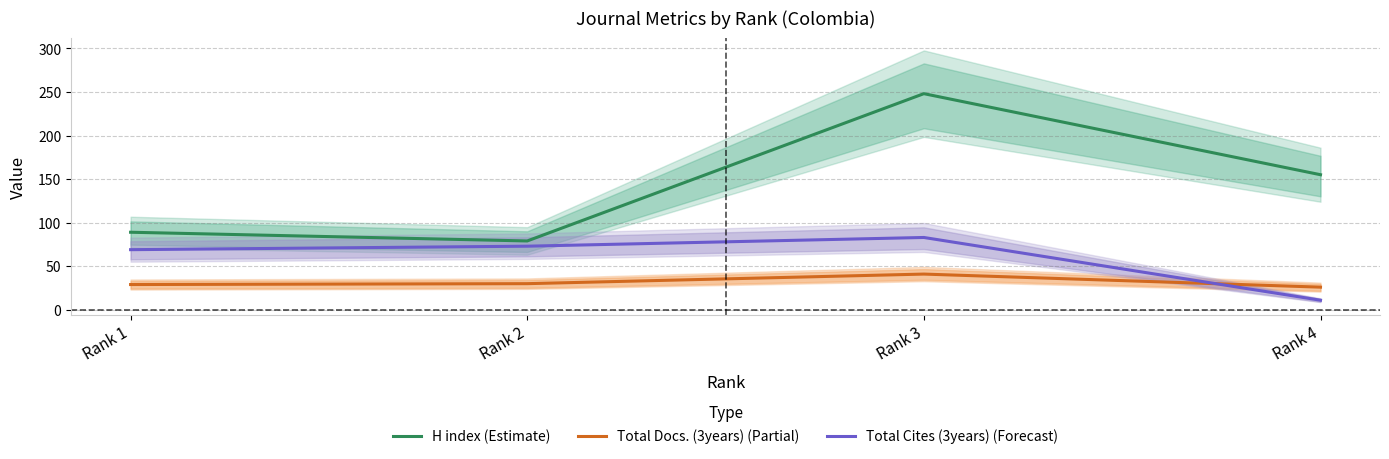

What is the smallest value displayed?

11